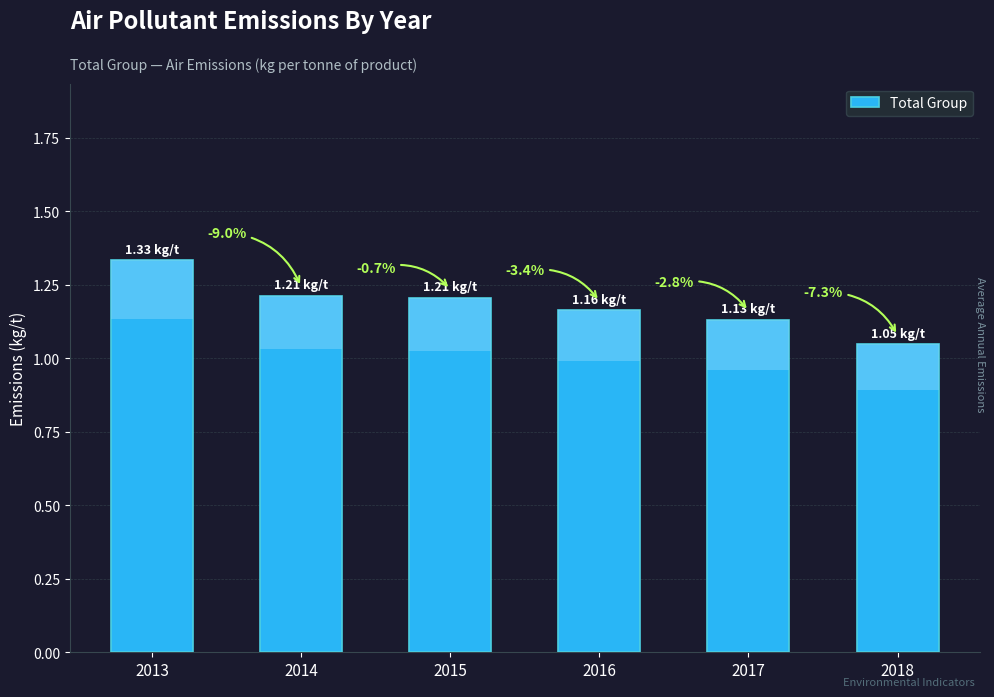

List the labels in order of value, largest first.

2013, 2014, 2015, 2016, 2017, 2018